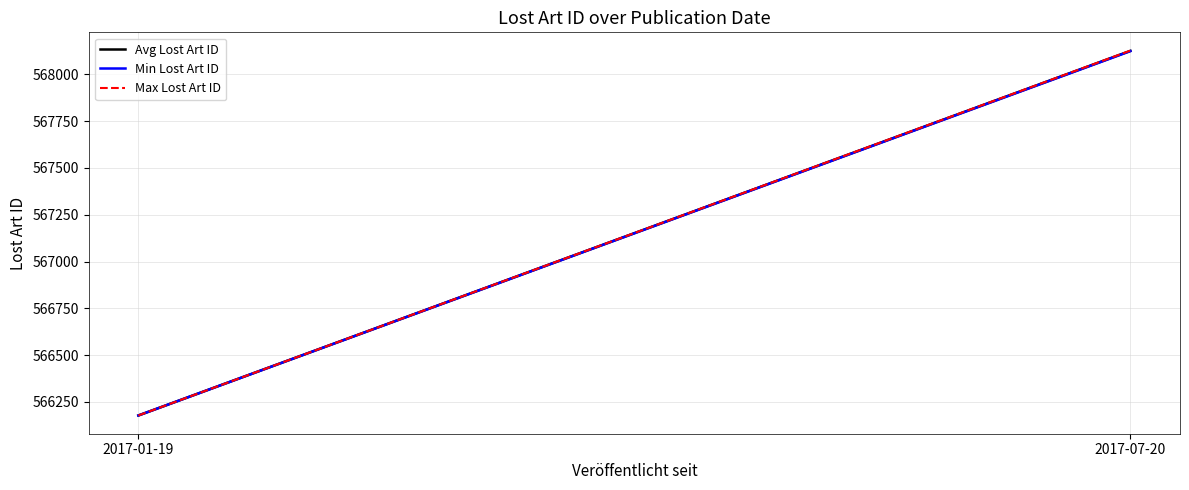

What is the minimum value for Avg Lost Art ID?

566178.0